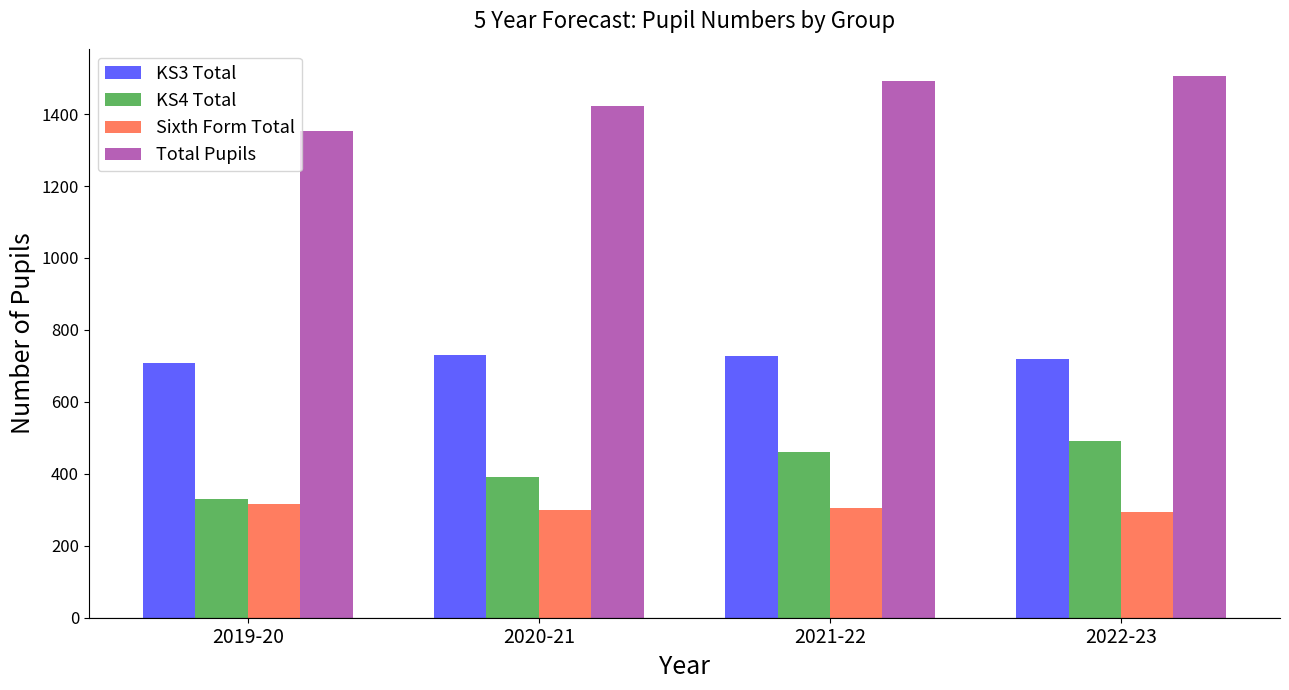

Which category has the highest value in the KS4 Total series?

2022-23